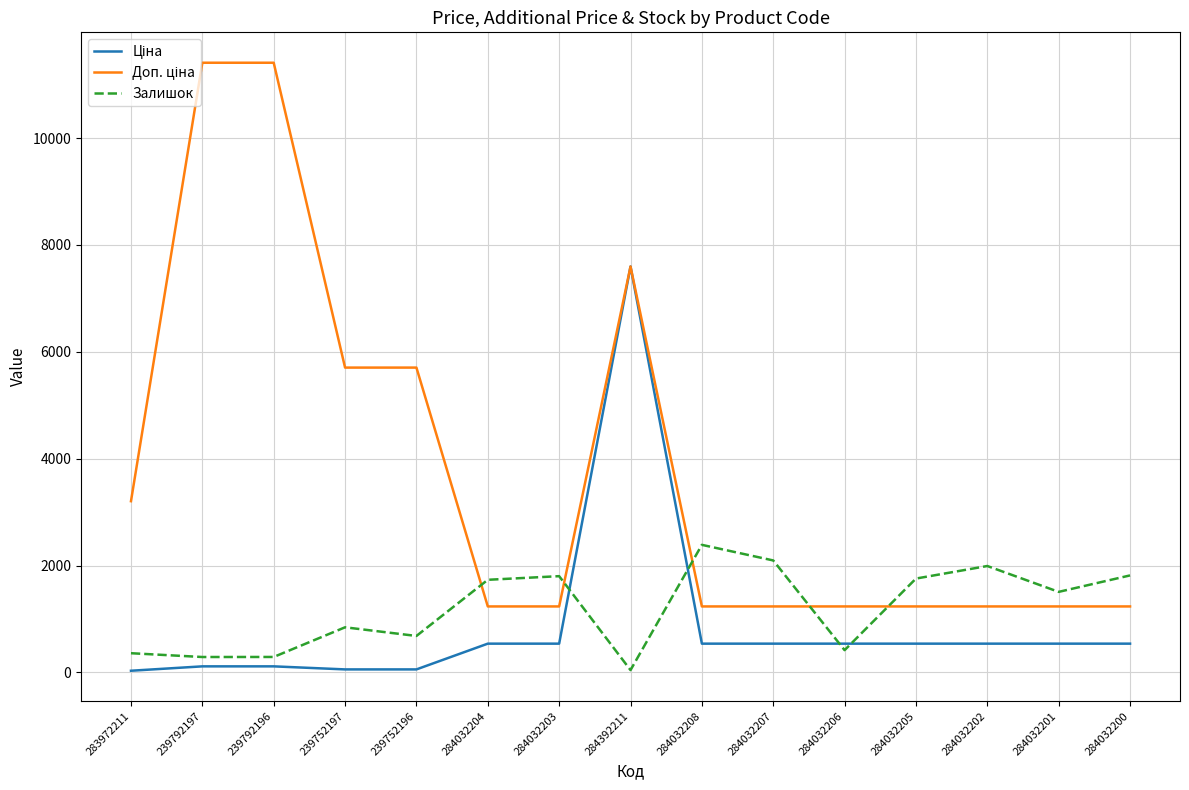

At which label does Залишок reach its peak?

284032208